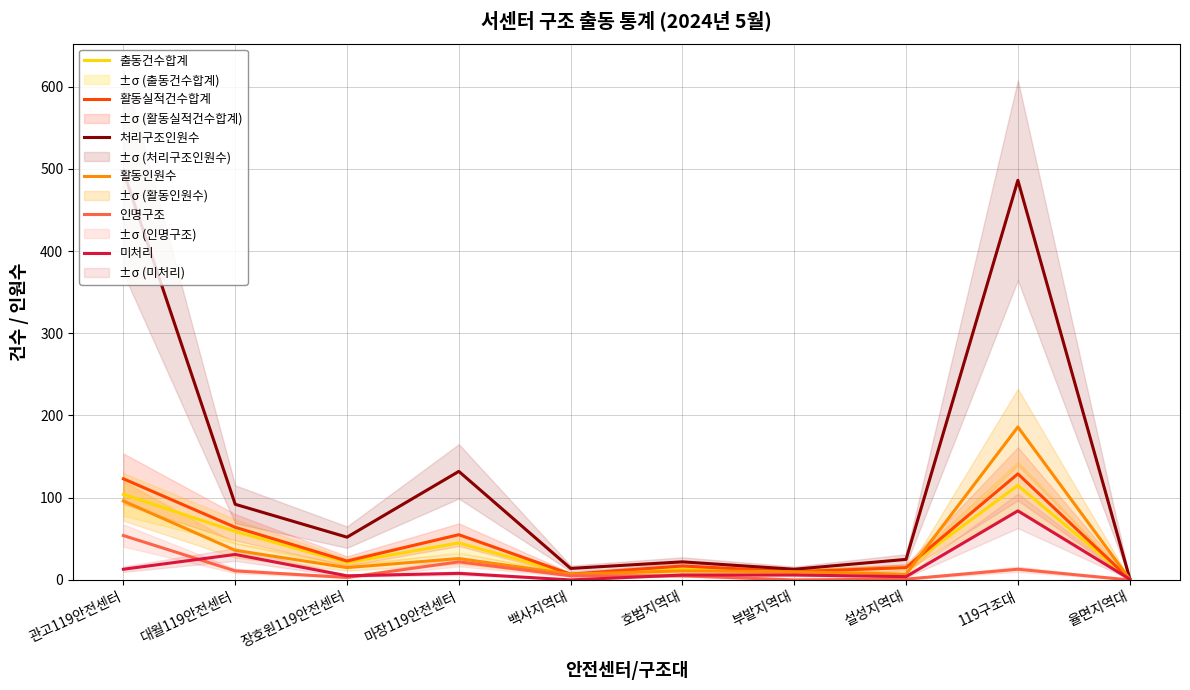

Which series has the largest range (max minus min)?

처리구조인원수